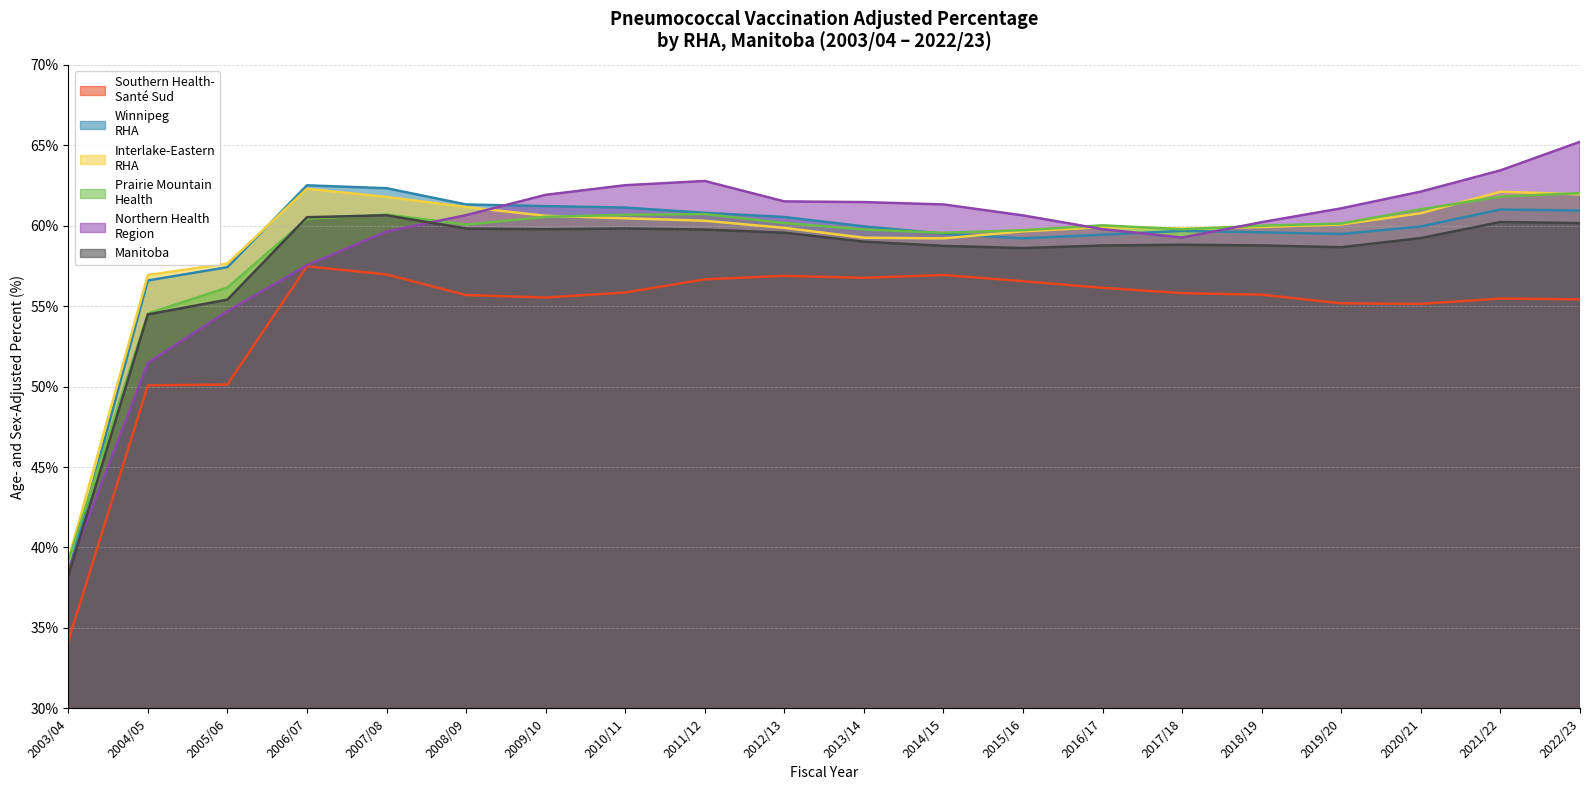

Does the chart display data point markers on the line(s)?

No